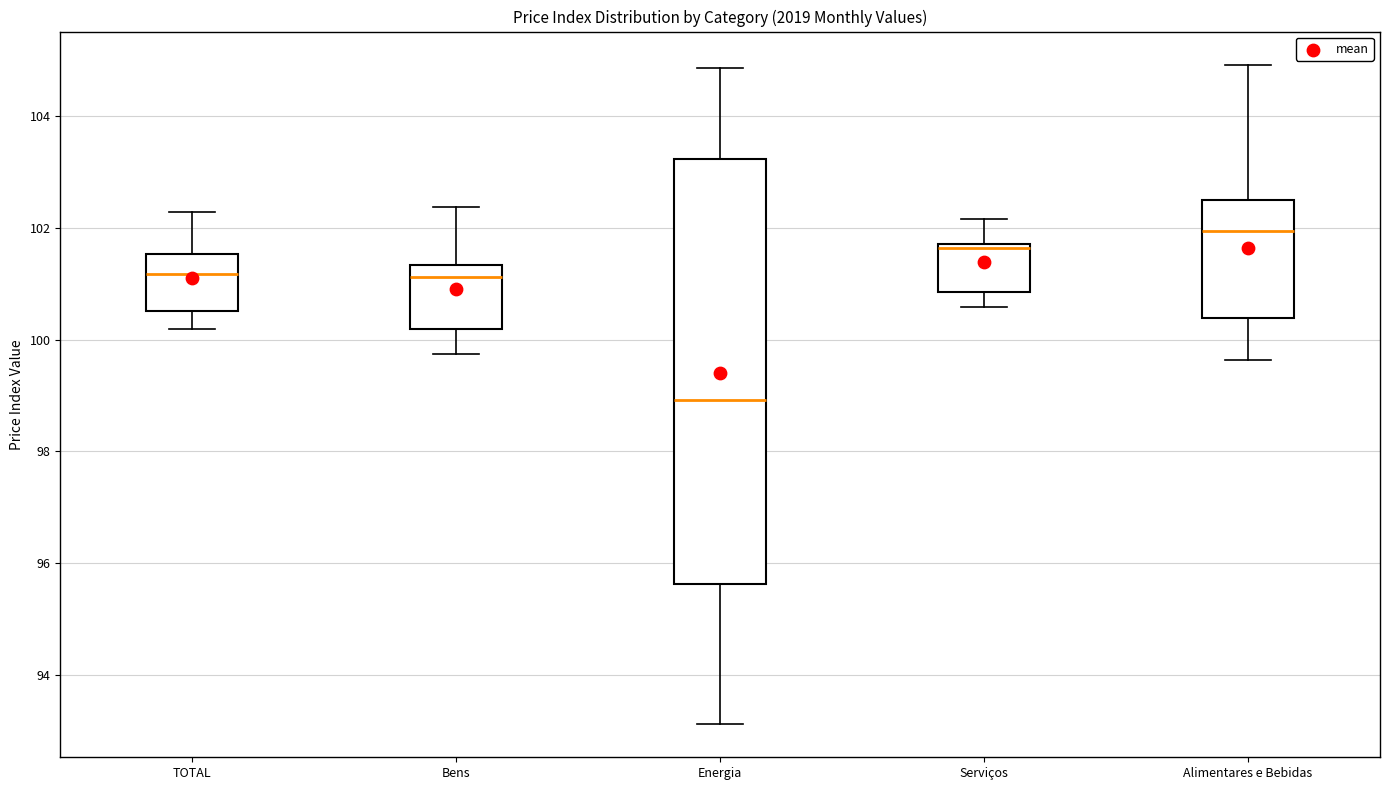

Comparing the boxes themselves (not the whiskers), which one is the tallest?

Energia